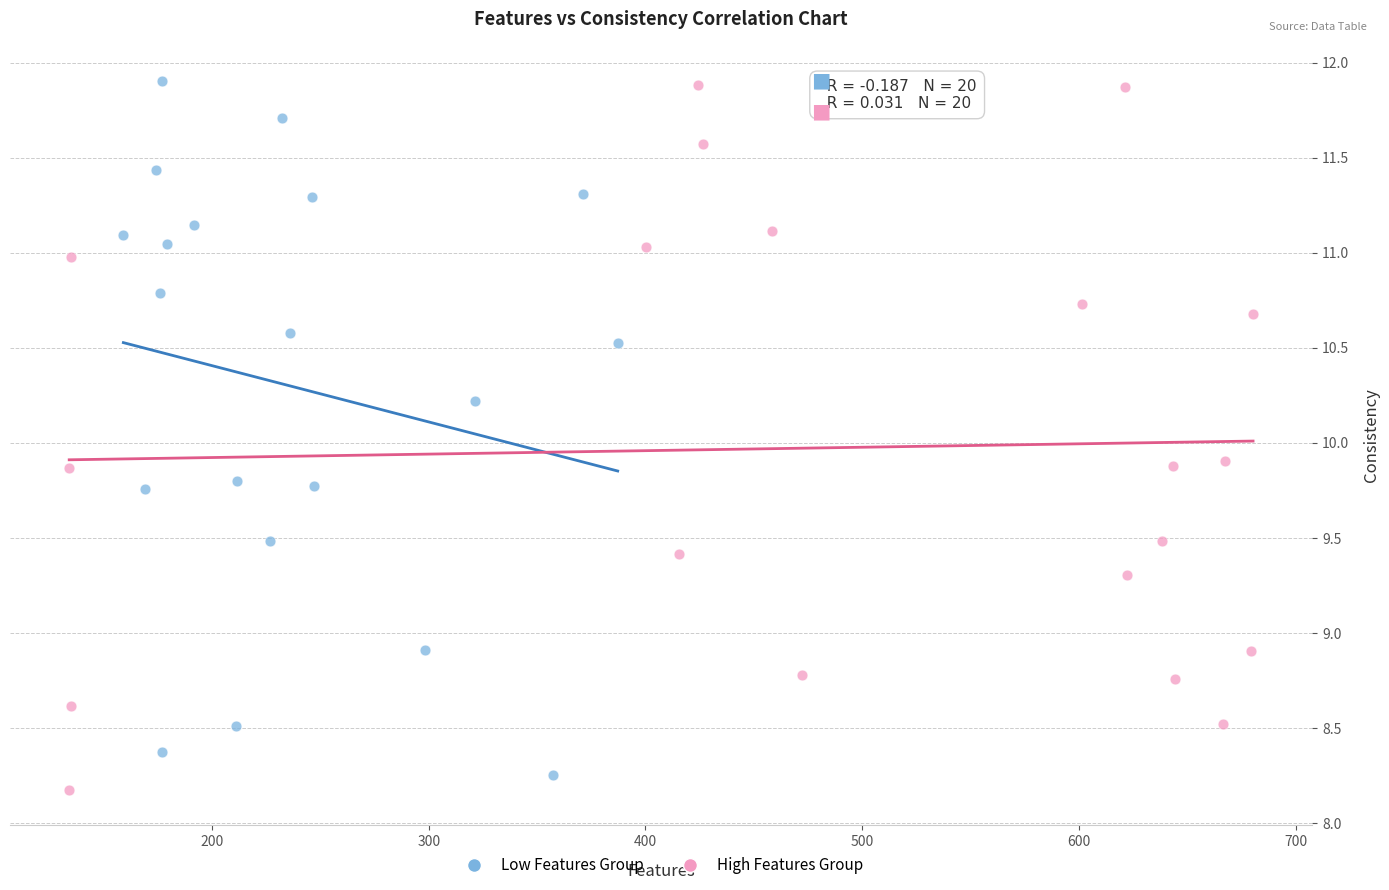

Which series contains the lowest Y value?

High Features Group